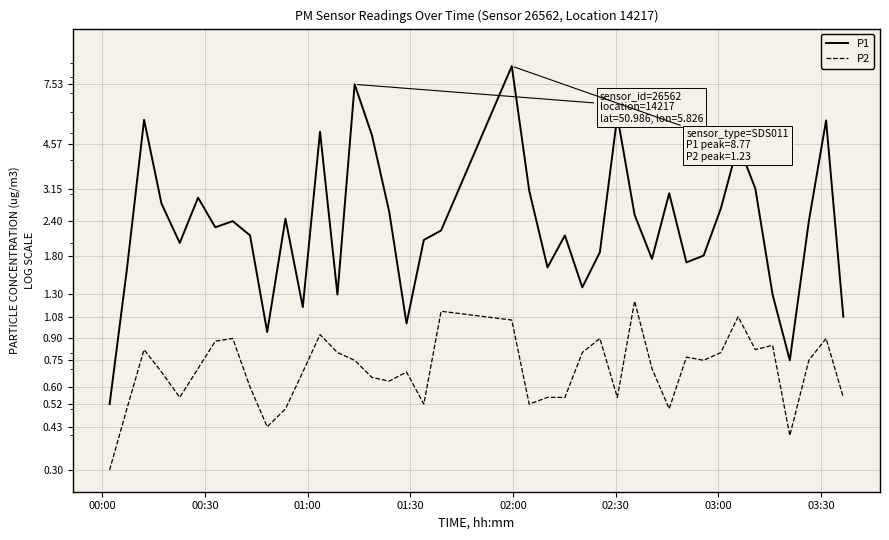

How many interior local valleys does the P2 series have?

10